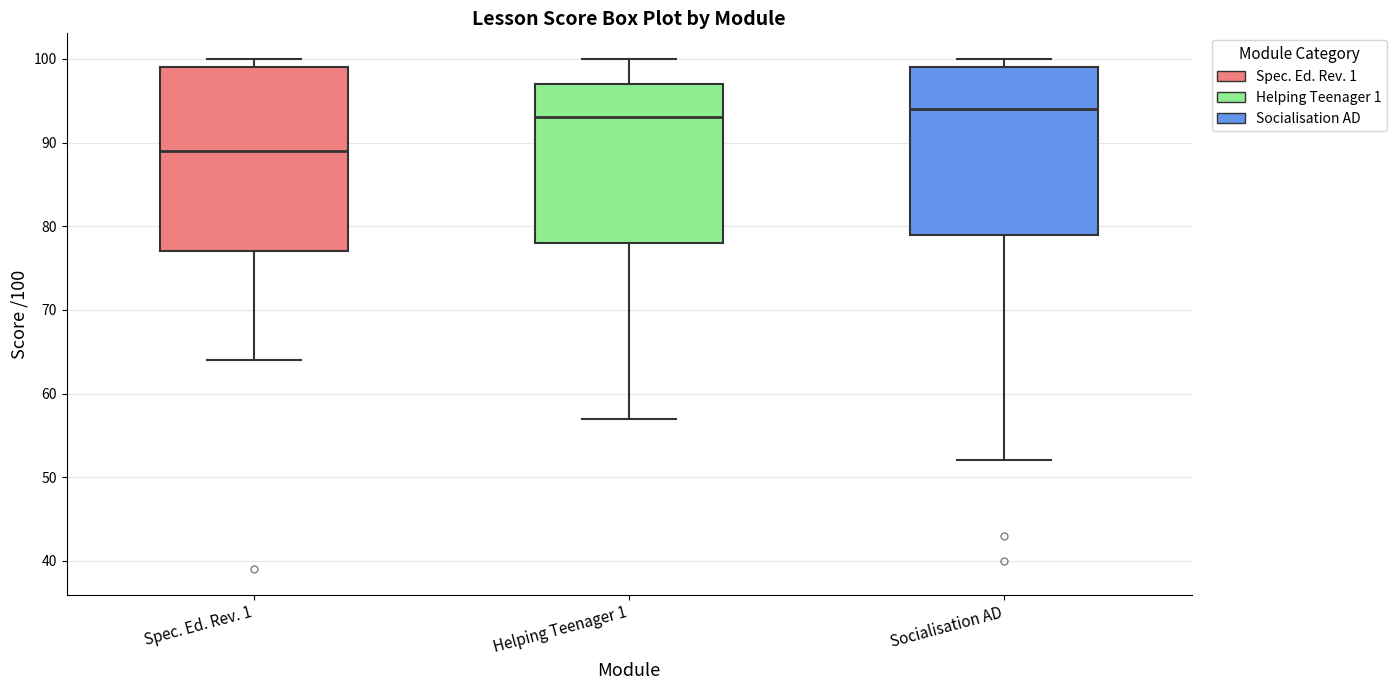

Where is the upper edge of the box for Socialisation AD on the y-axis? The values are not printed on the chart, so give them approximately, as read against the axis.

99